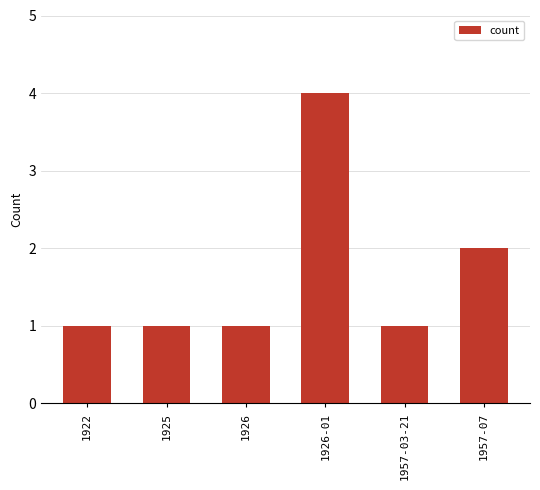

How many distinct data groups are displayed?

1